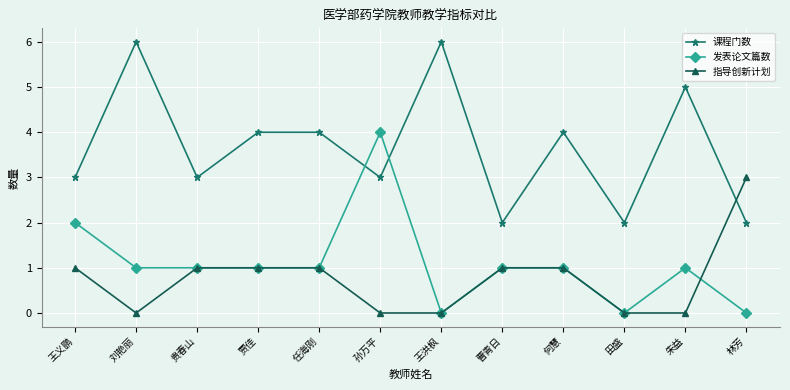

The 课程门数 series shows 3 at 田盛. True or false?

False